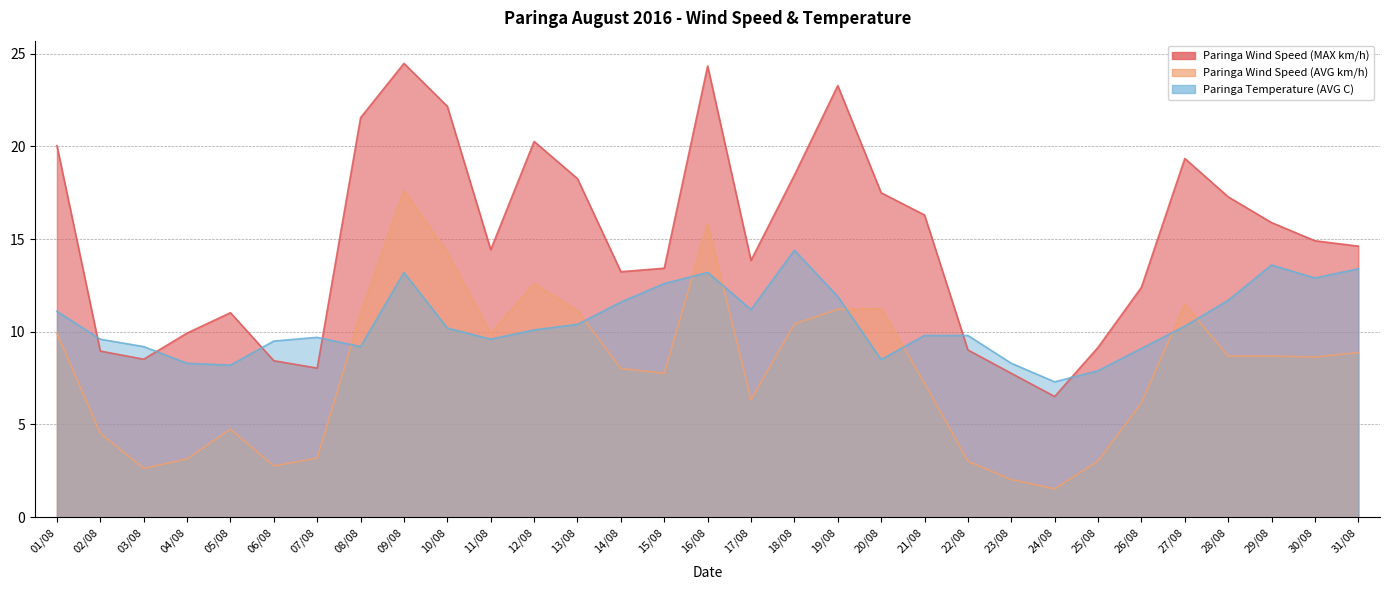

Which series has the largest total across all categories?

Paringa Wind Speed (MAX km/h)